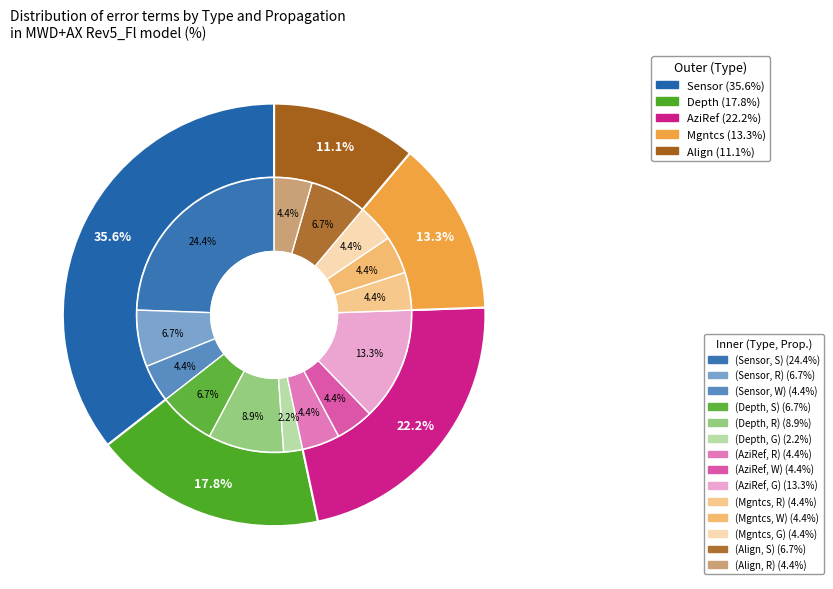

Does Align represent more than half of the total?

No